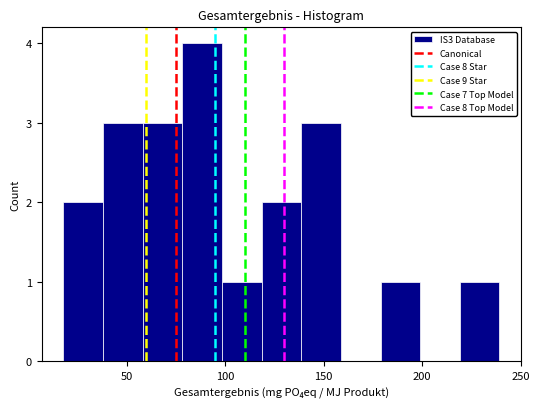

Reading left to right, list every bar in this chart as the range it spans on the x-axis followed by its height. Neither the bar edges nor the heights are printed on the chart, so give them approximately, as read against the axes.

20 to 40: 2
40 to 60: 3
60 to 80: 3
80 to 100: 4
100 to 120: 1
120 to 140: 2
140 to 160: 3
160 to 180: 0
180 to 200: 1
200 to 220: 0
220 to 240: 1